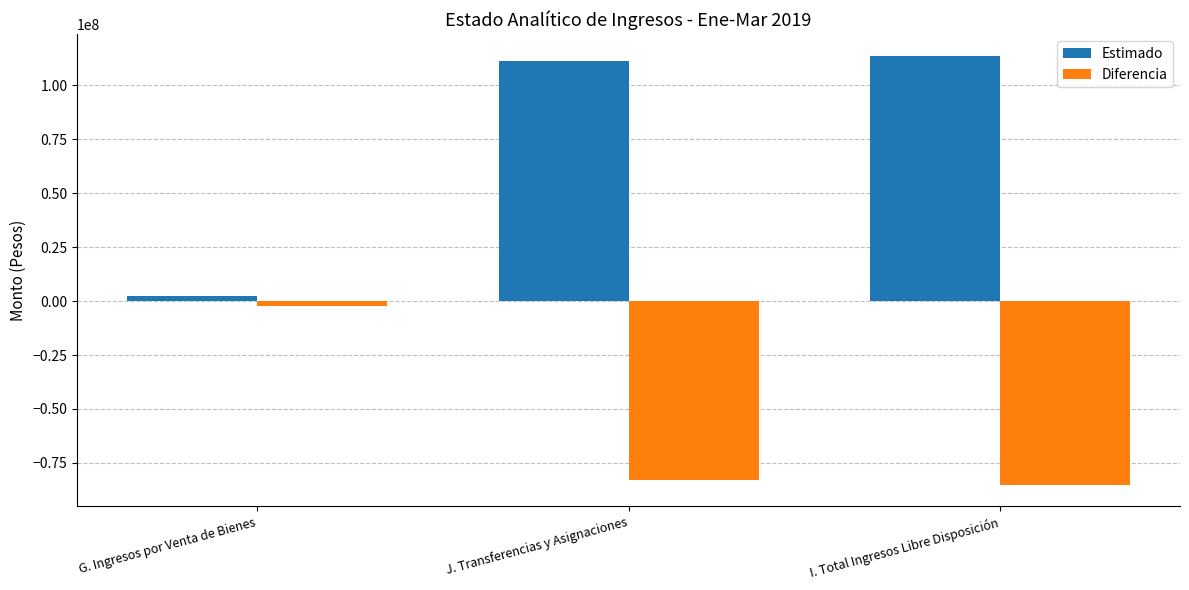

At how many categories does at least one series exceed 64676126?

2